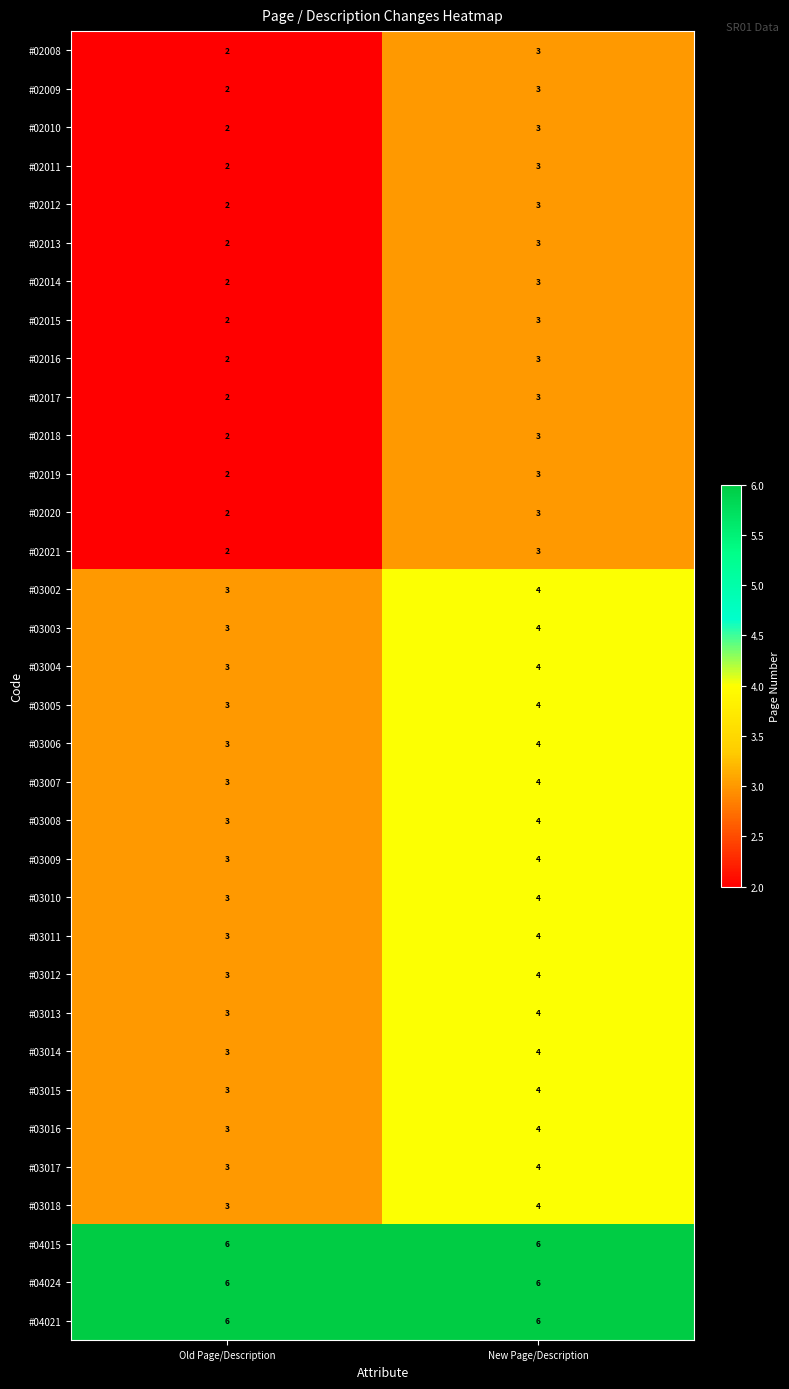

What is the sum of all #02009 values?

5